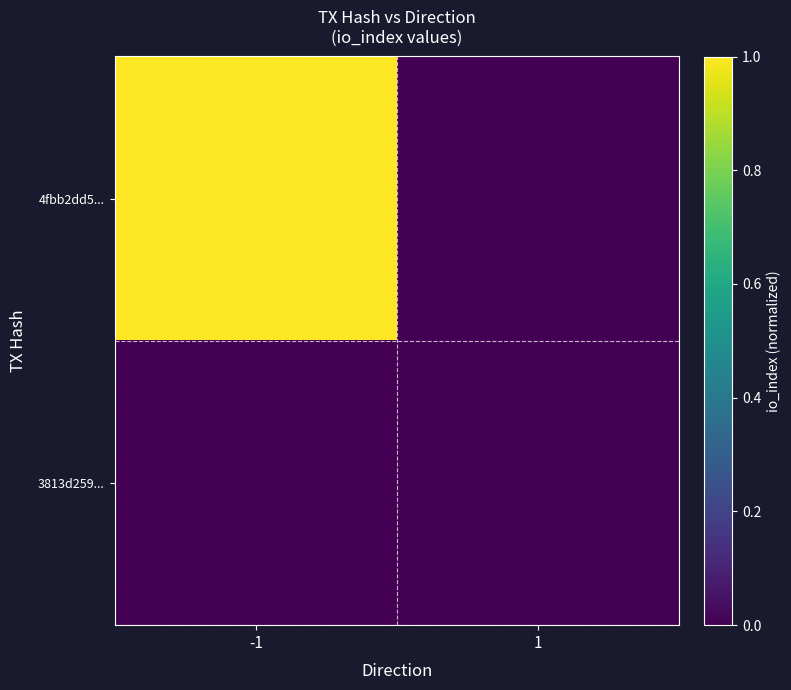

How many data points does each series have?

2